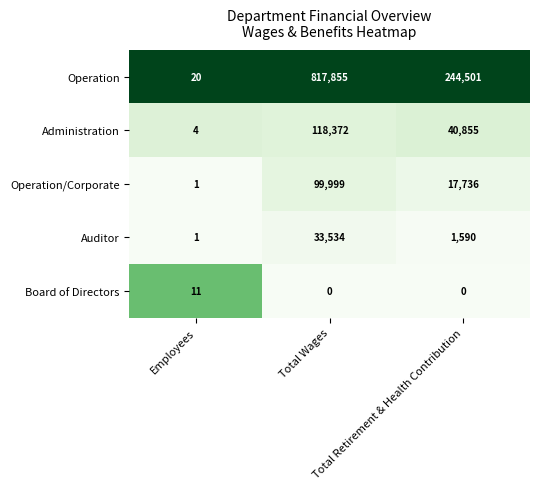

What is the maximum value shown in the chart?

817855